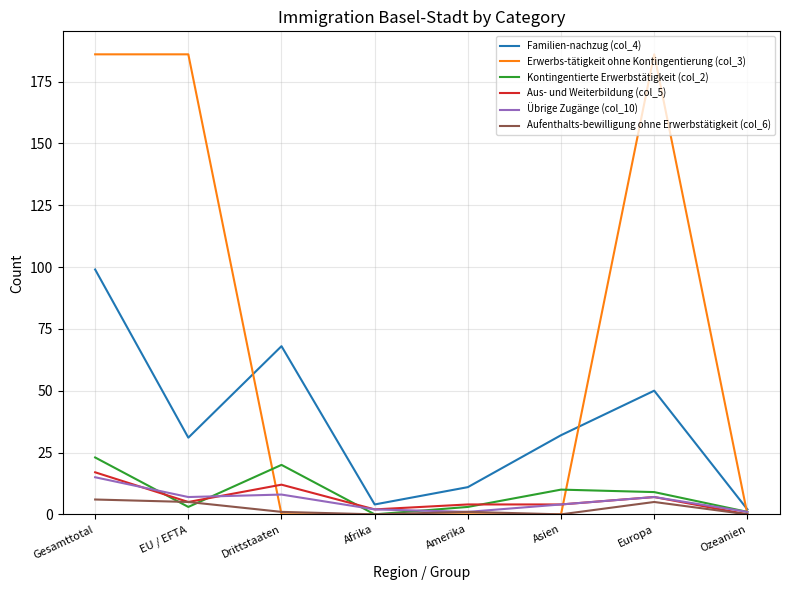

At which category is the sum across all series the highest?

Gesamttotal